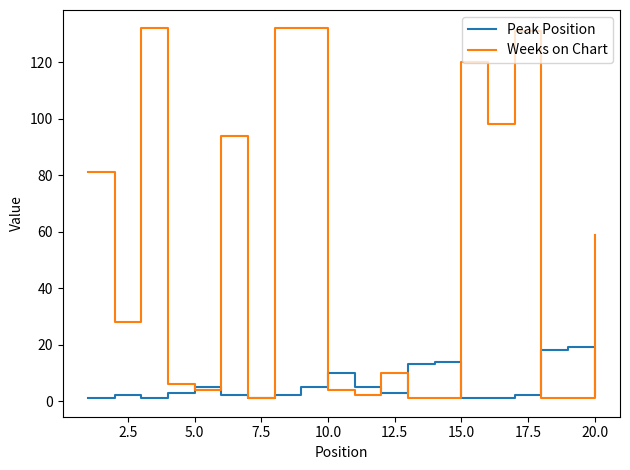

Which series has the largest total across all categories?

Weeks on Chart